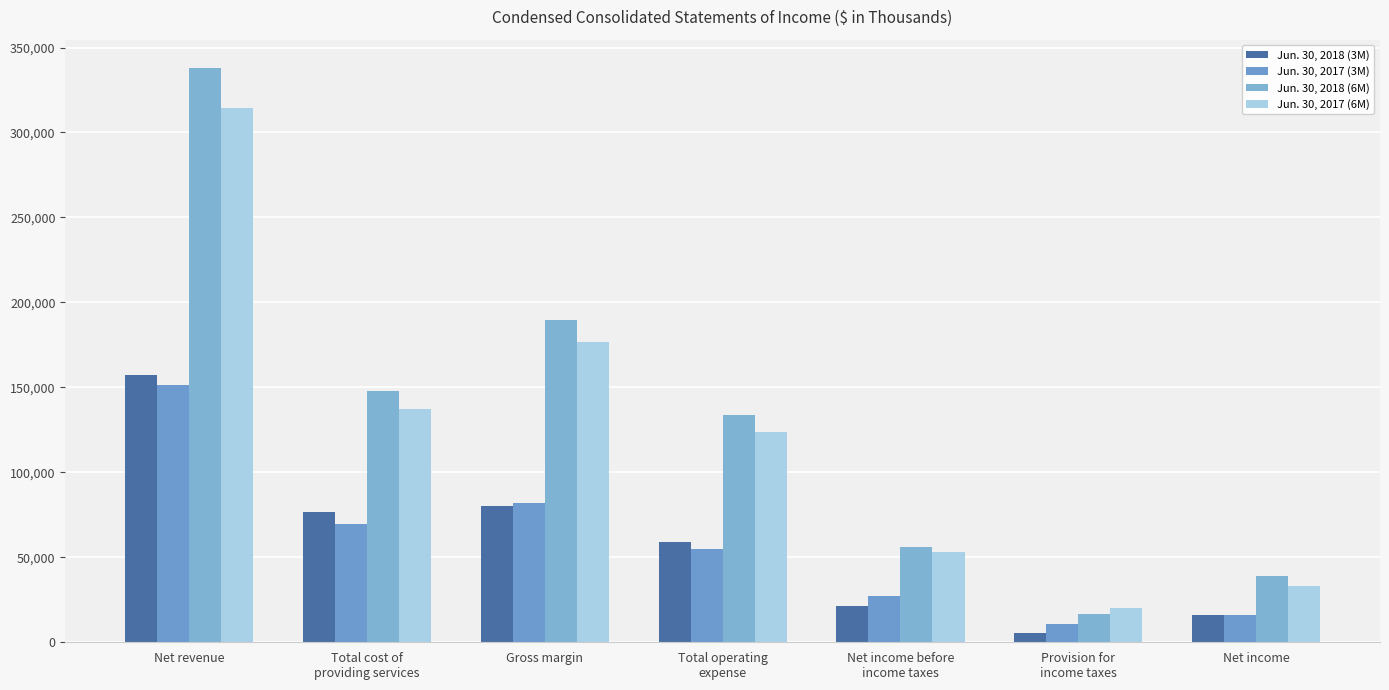

The value of Jun. 30, 2017 (6M) at Net income before
income taxes is 92548. True or false?

False